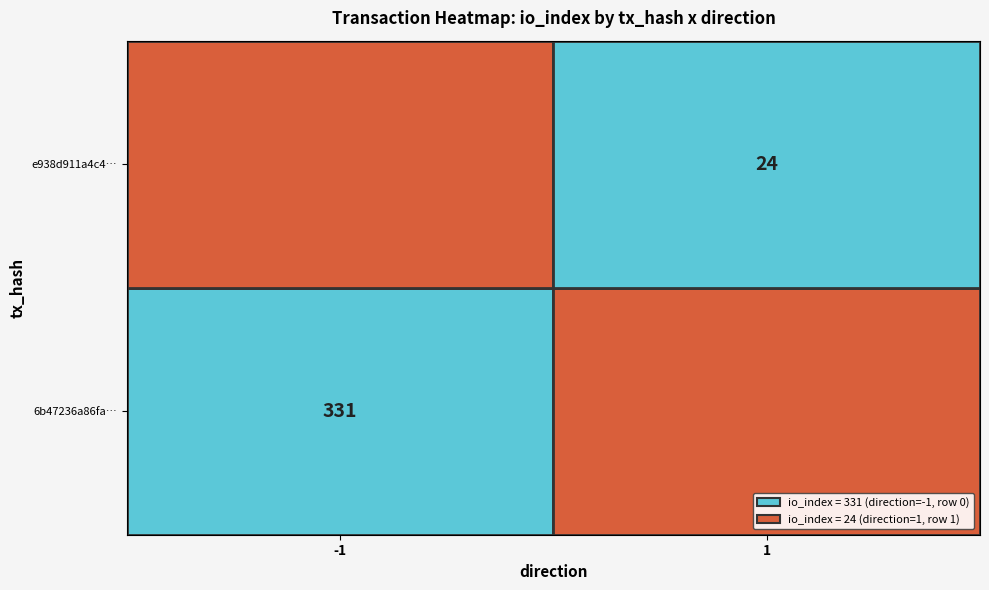

True or false: 6b47236a86fa… has a value of 223 at -1.

False